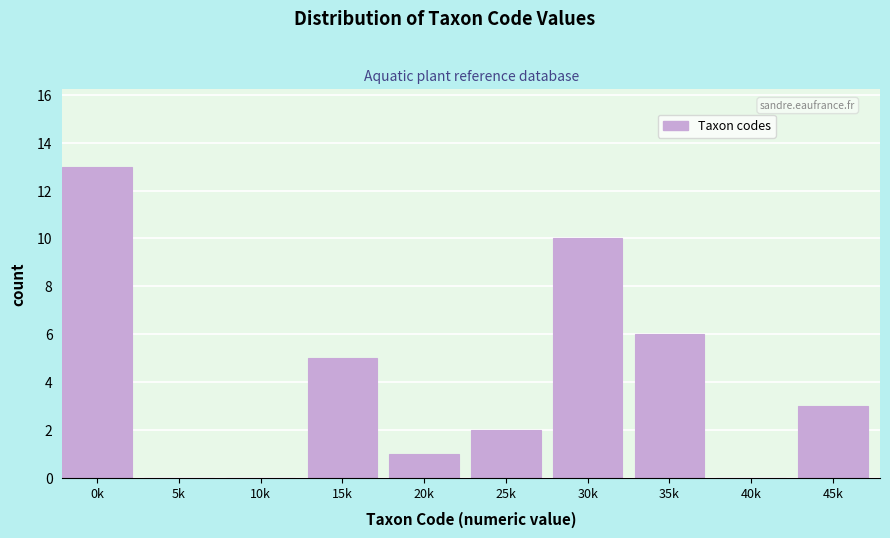

Reading left to right, what are all the values shown in this chart?

0k=13	5k=0	10k=0	15k=5	20k=1	25k=2	30k=10	35k=6	40k=0	45k=3